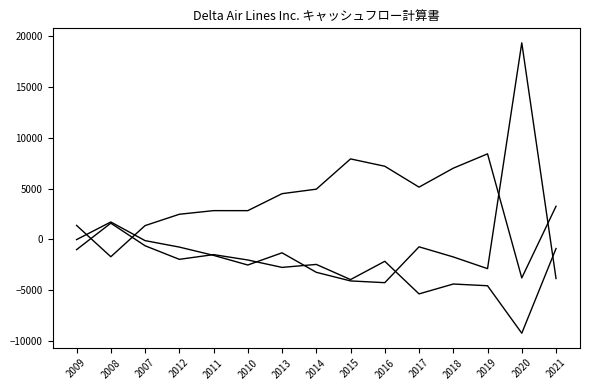

What is the smallest value displayed?

-9238